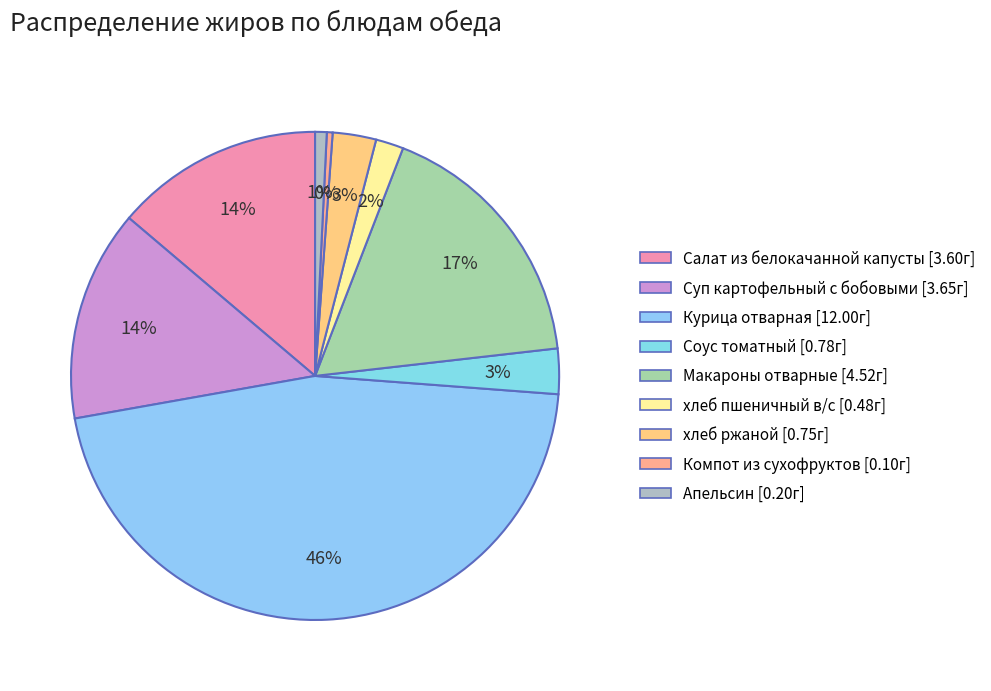

What is the change in value from Курица отварная to Апельсин?

-11.8